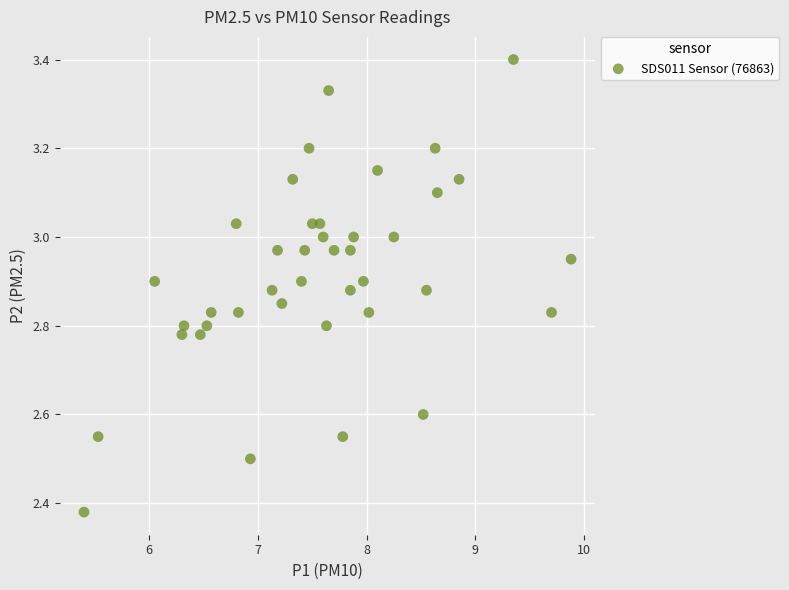

What is the range of Y values (max minus min)?

1.0